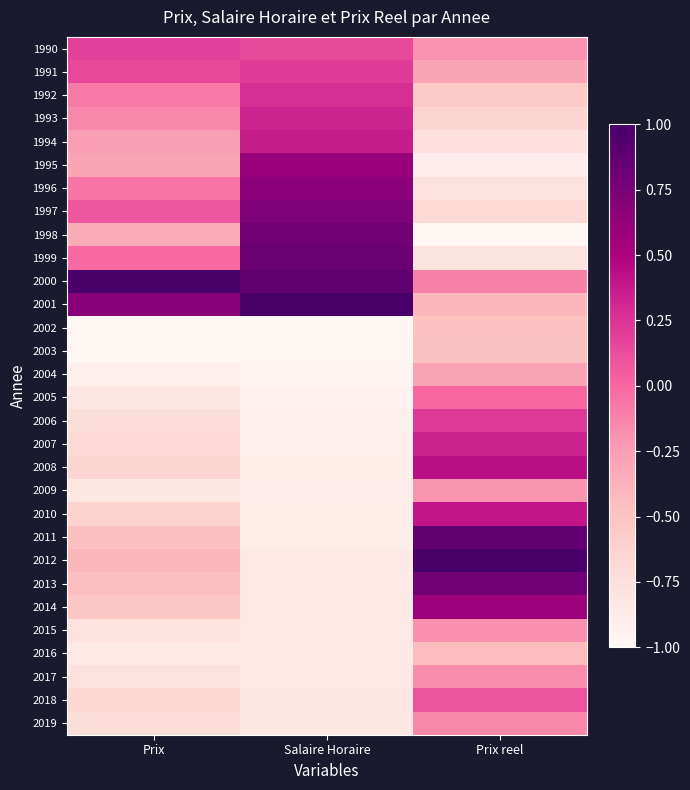

What is the maximum value shown in the chart?

1.0